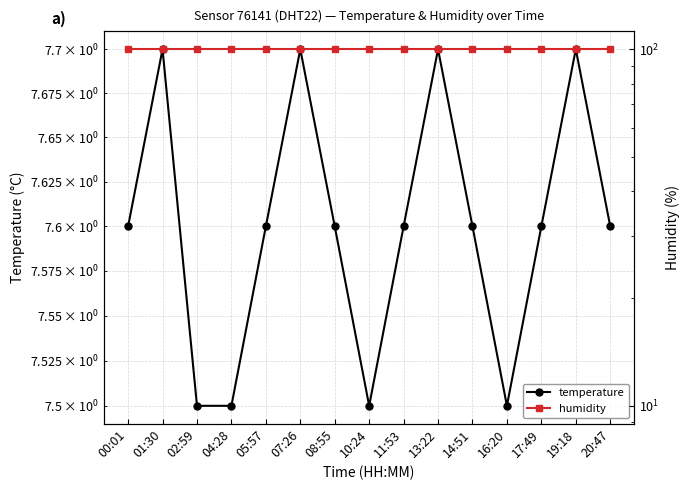

What is the label of the 6th point from the left?

07:26